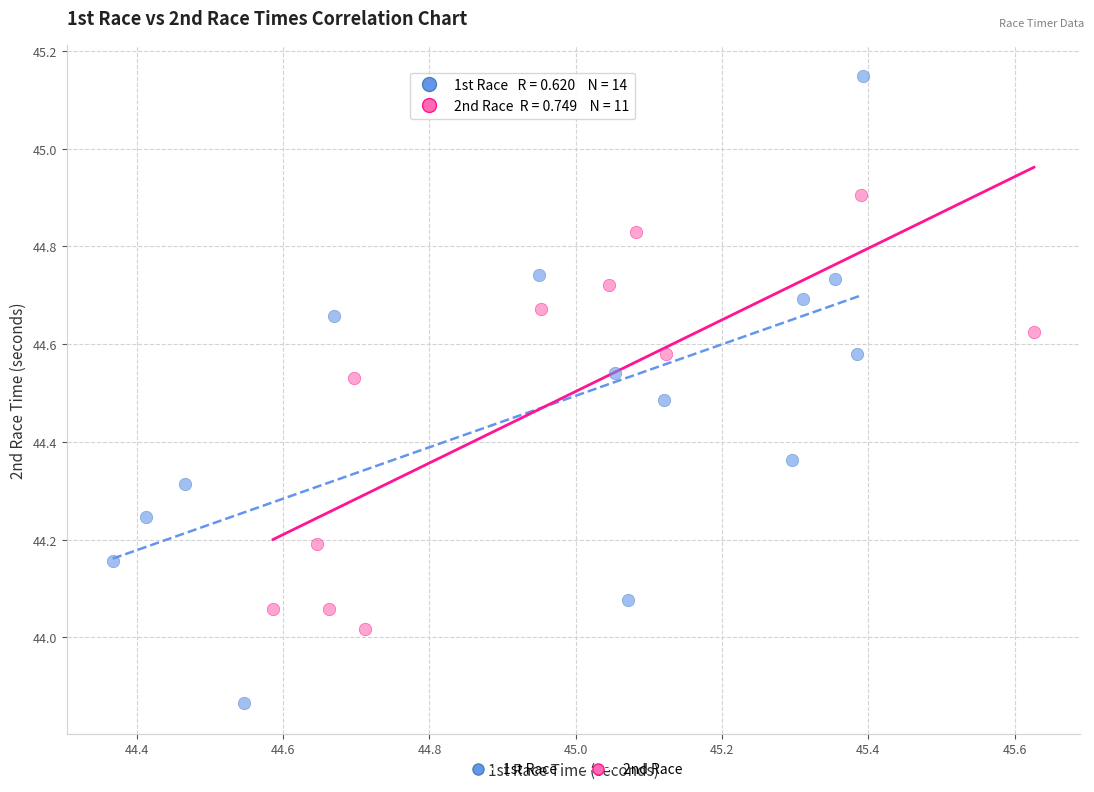

Which series contains the lowest Y value?

1st Race